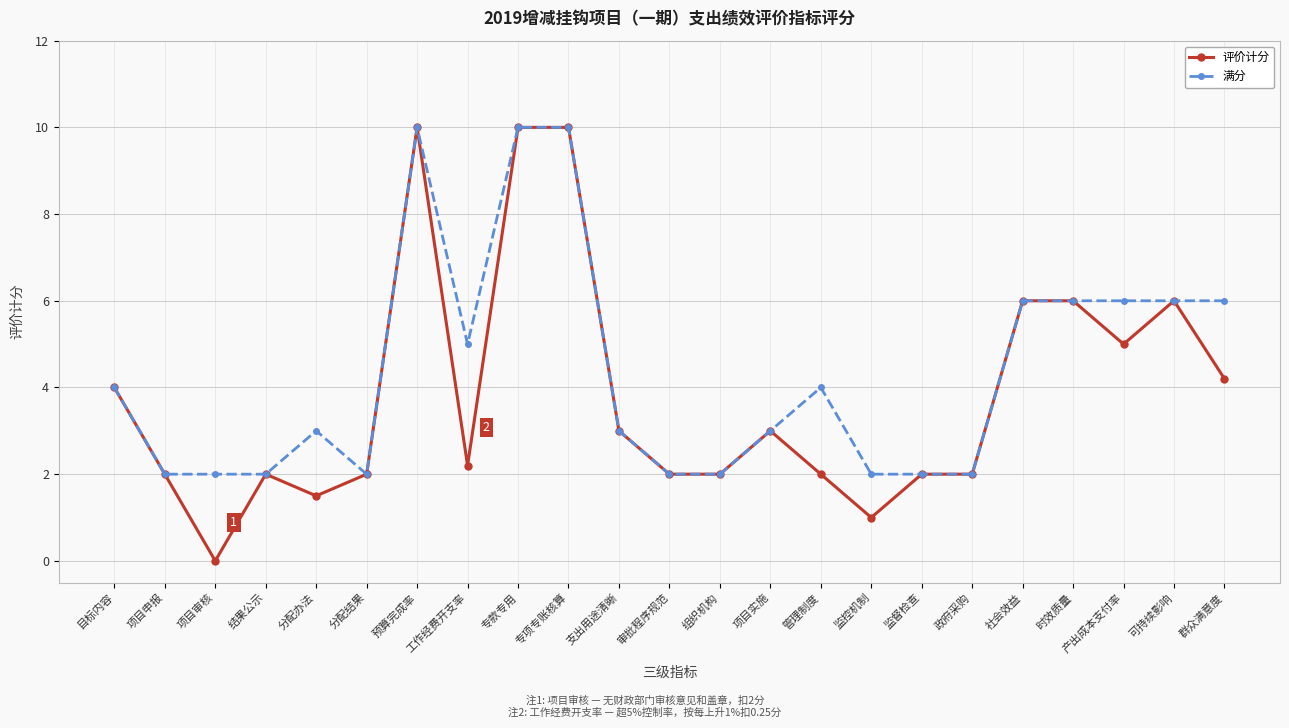

How many lines are shown in the chart?

2